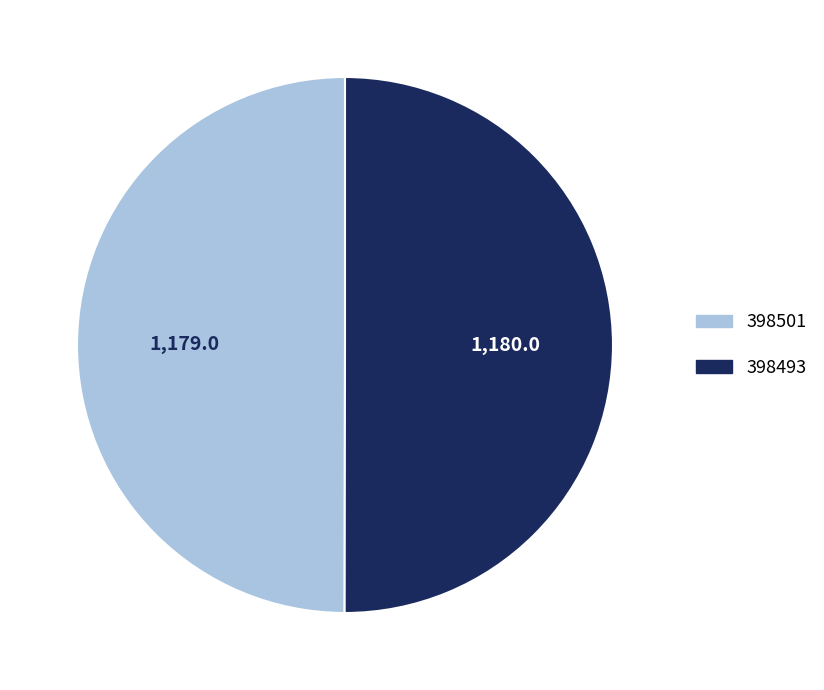

Is it true that 398493 is 43% of the pie?

False